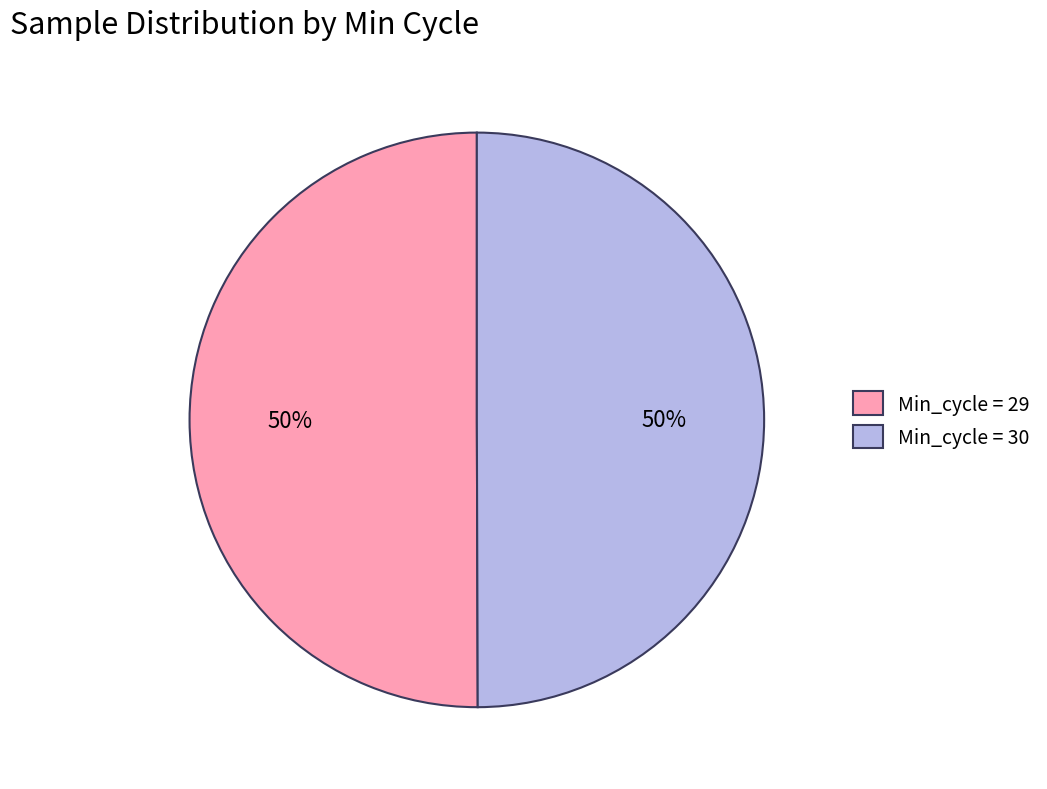

True or false: Min_cycle = 30 accounts for 44% of the total.

False